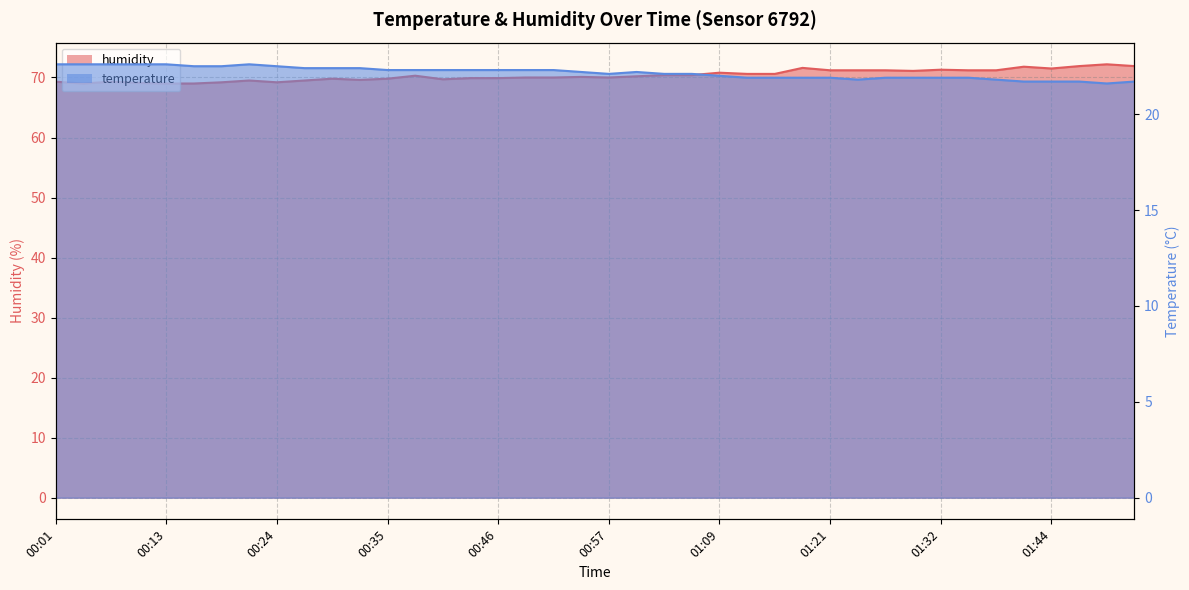

What is the lowest value of the humidity series?

69.0